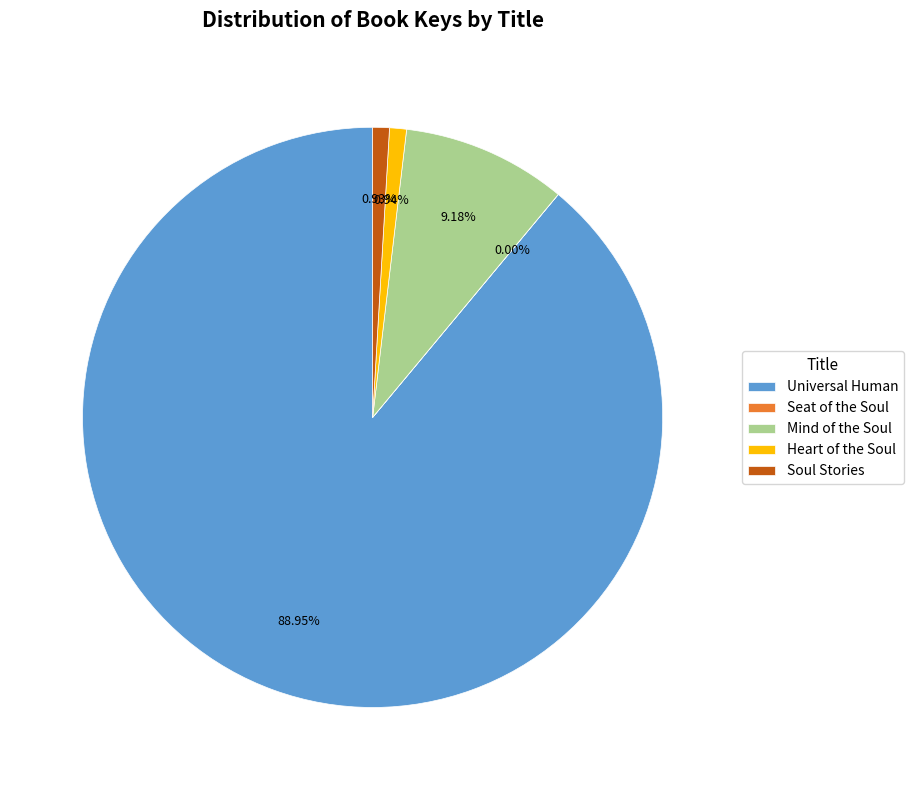

Which slice is the largest?

Universal Human